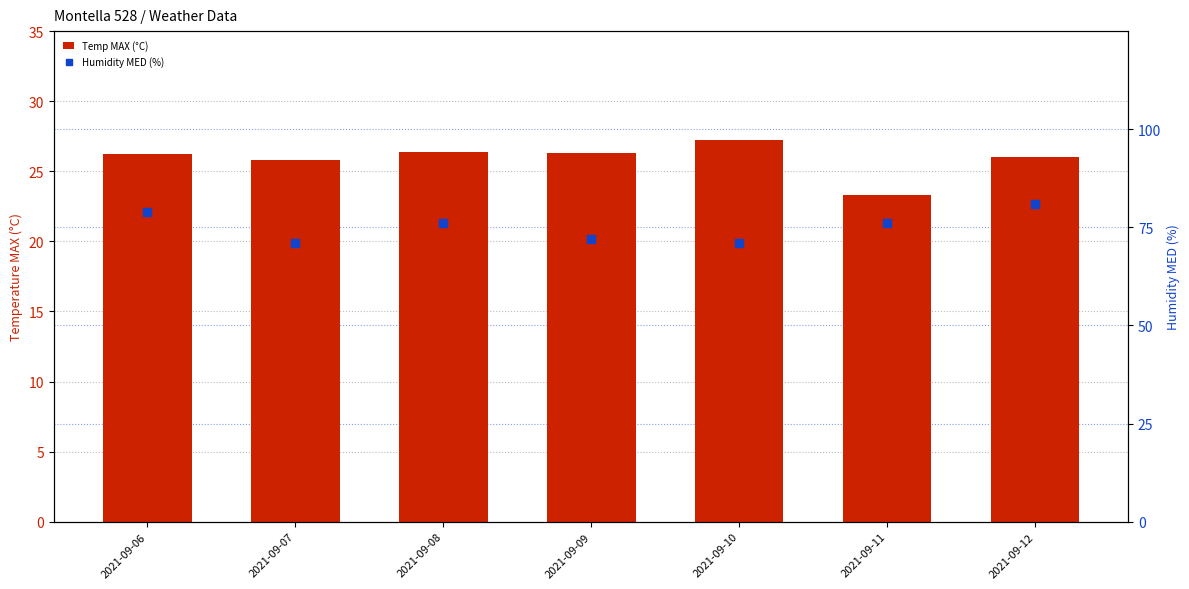

Which series has the largest total across all categories?

Humidity MED (%)